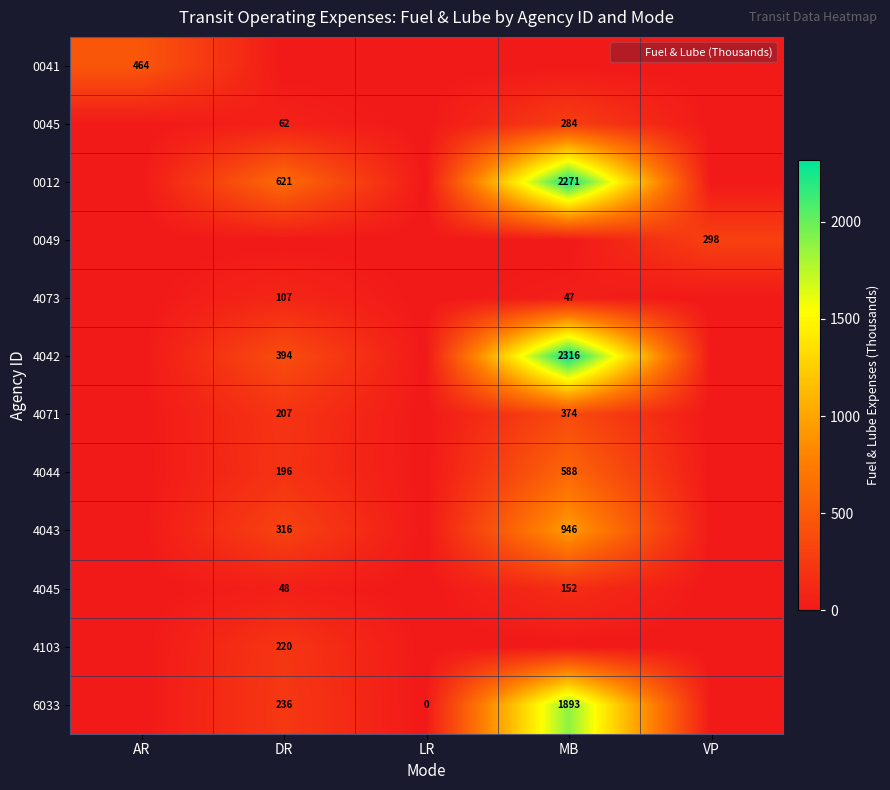

Is the value of 0041 at LR greater than the value of 4044 at AR?

No